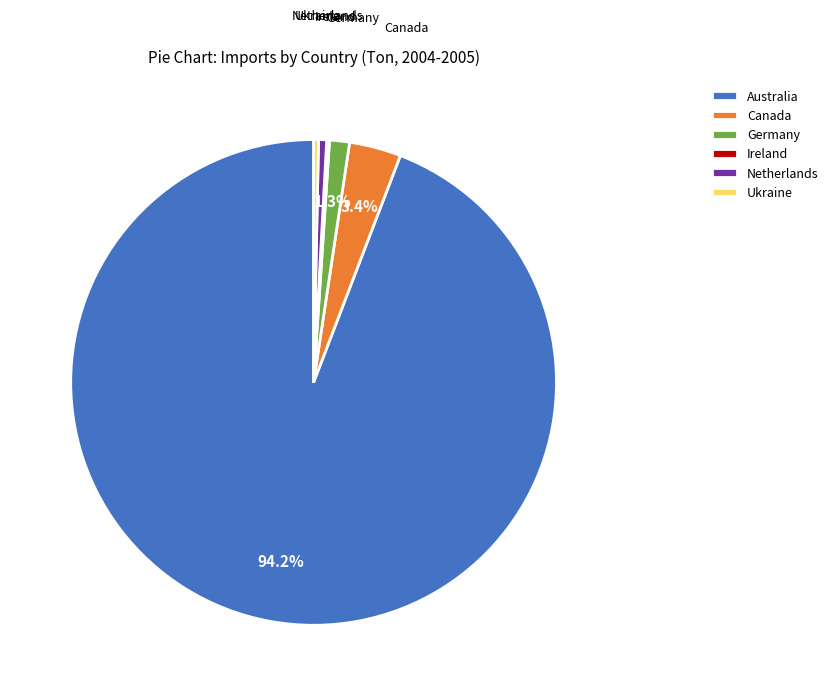

True or false: Canada accounts for 3% of the total.

True